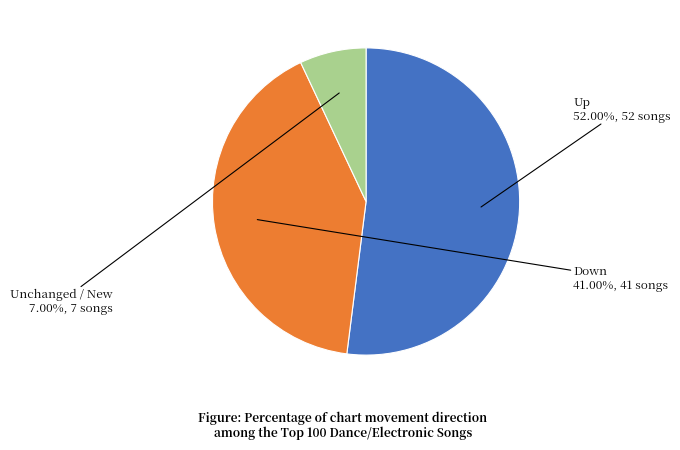

To the nearest percent, what is the average slice percentage?

33%